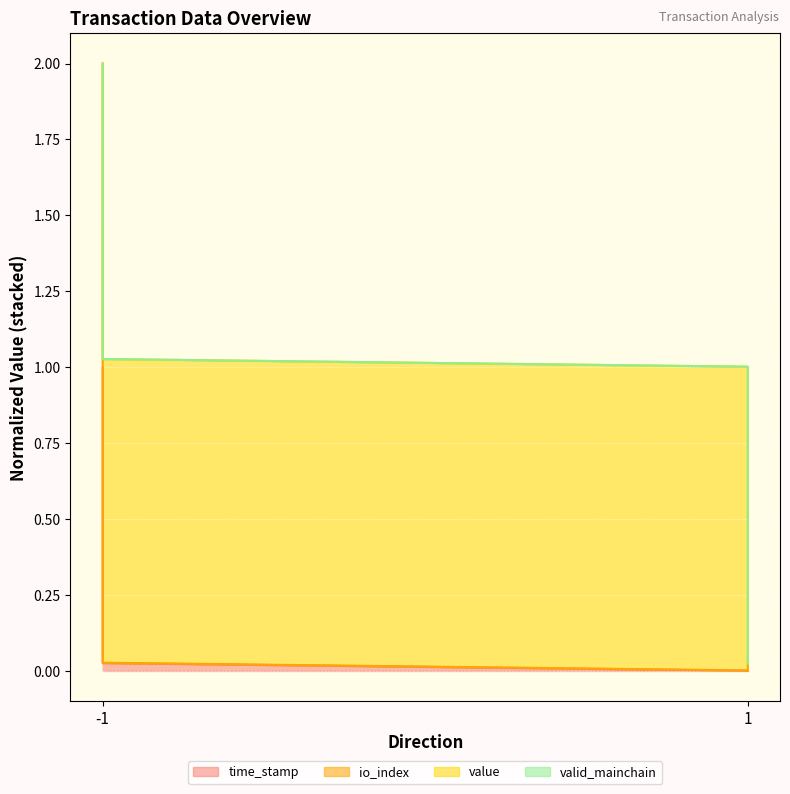

True or false: io_index and time_stamp cross at least once.

False